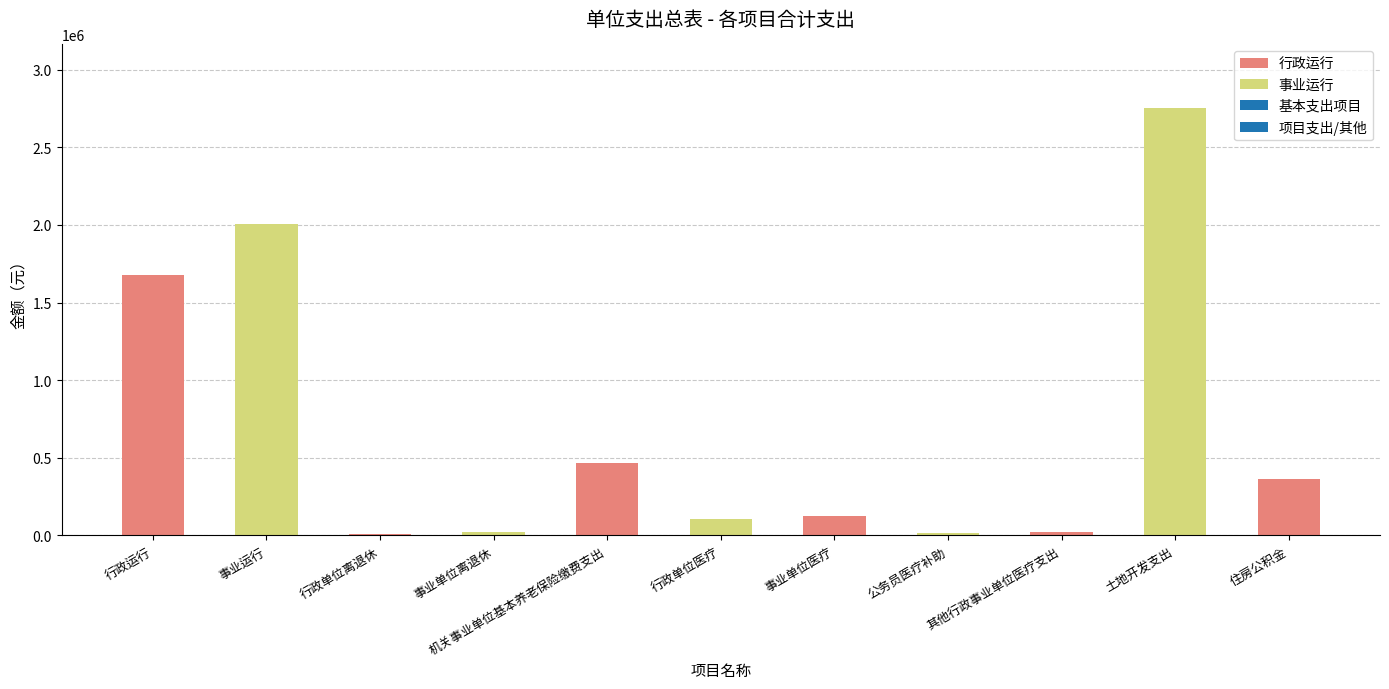

What is the label of the 5th bar from the right?

事业单位医疗